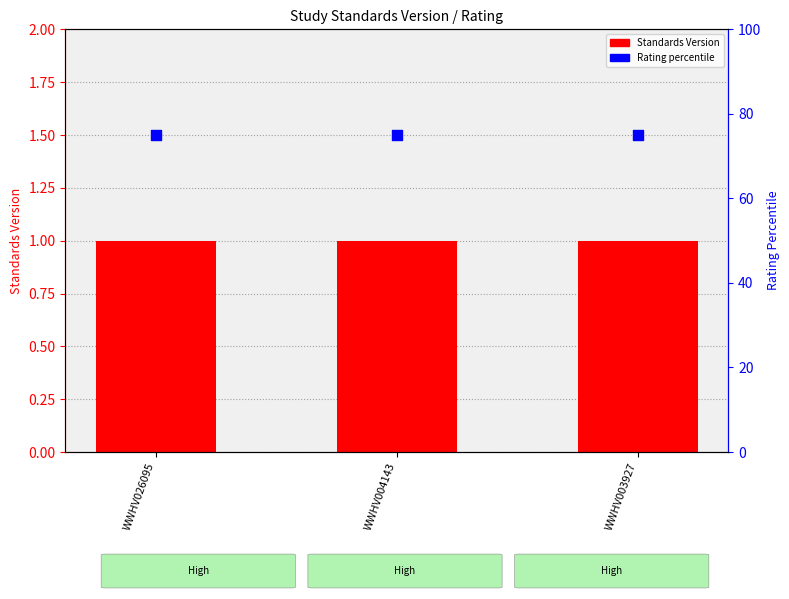

Is the value of Standards Version at WWHV026095 greater than the value of Rating percentile at WWHV003927?

No